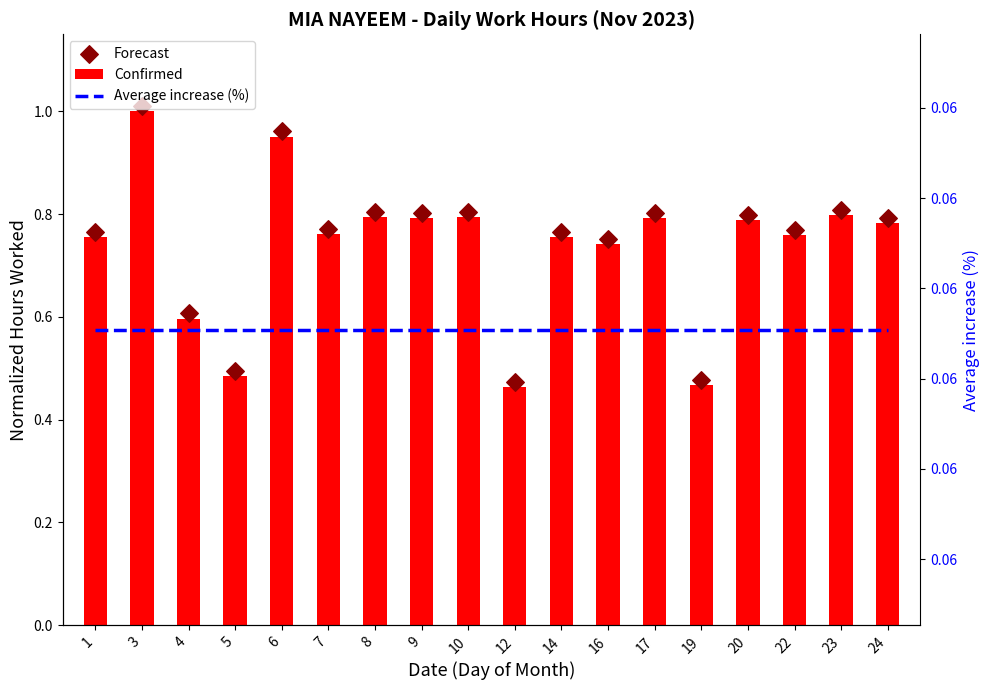

Which series contains the highest Y value?

Forecast